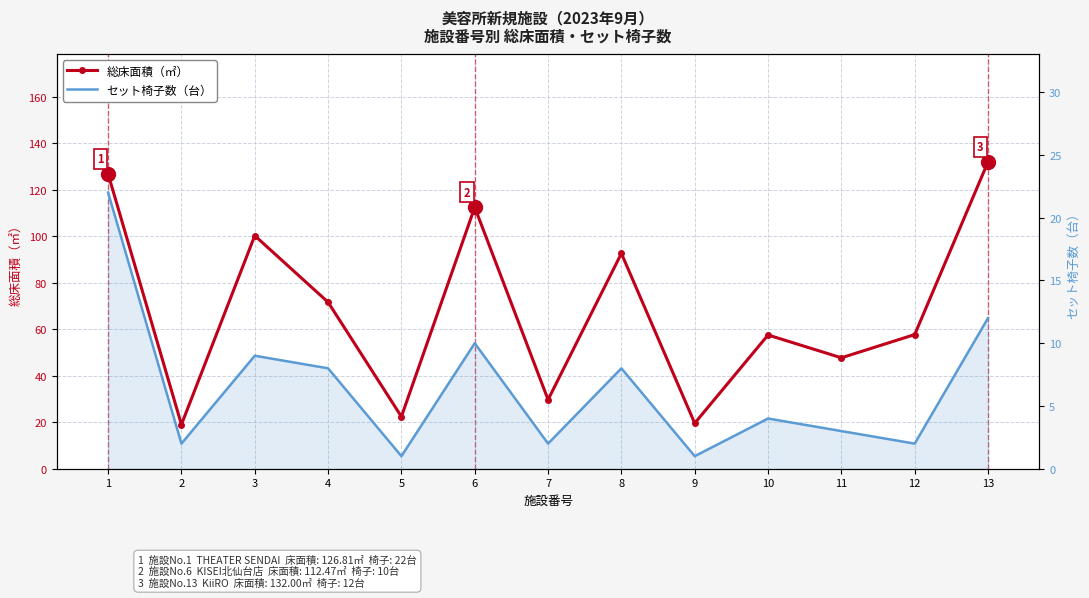

What is the difference between the second highest and second lowest values in the 総床面積（㎡） series?

107.2